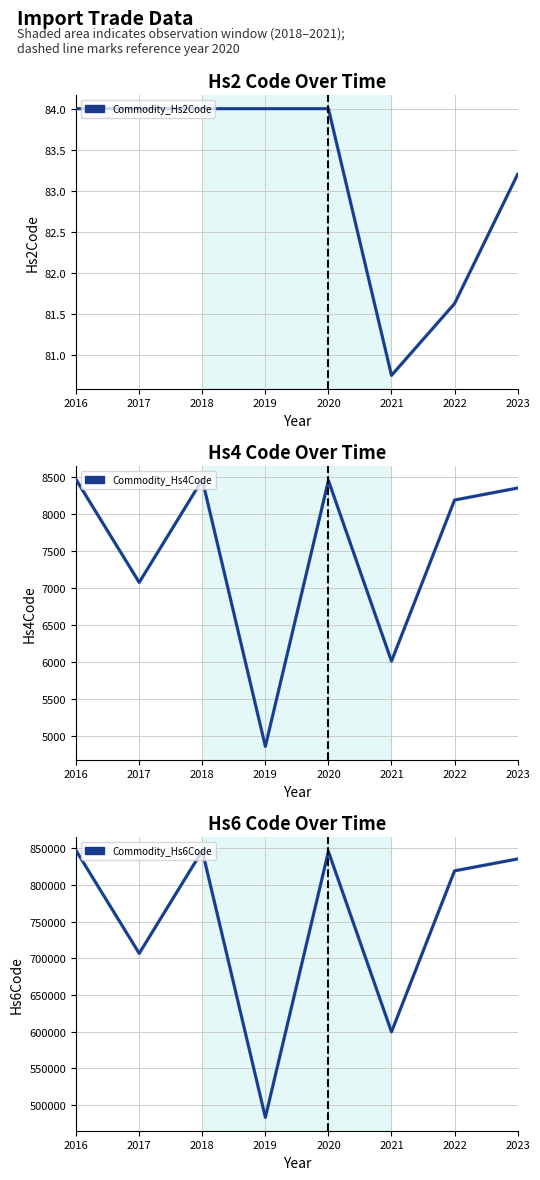

What is the maximum value shown in the chart?

846779.8